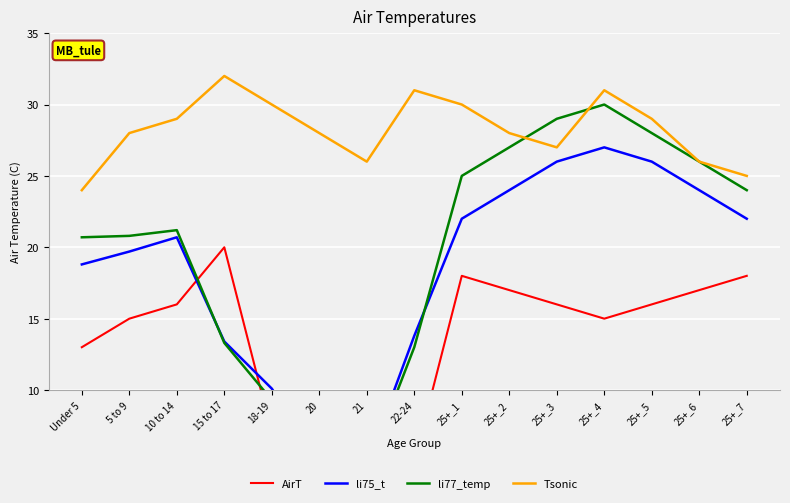

Which series has the largest range (max minus min)?

li77_temp